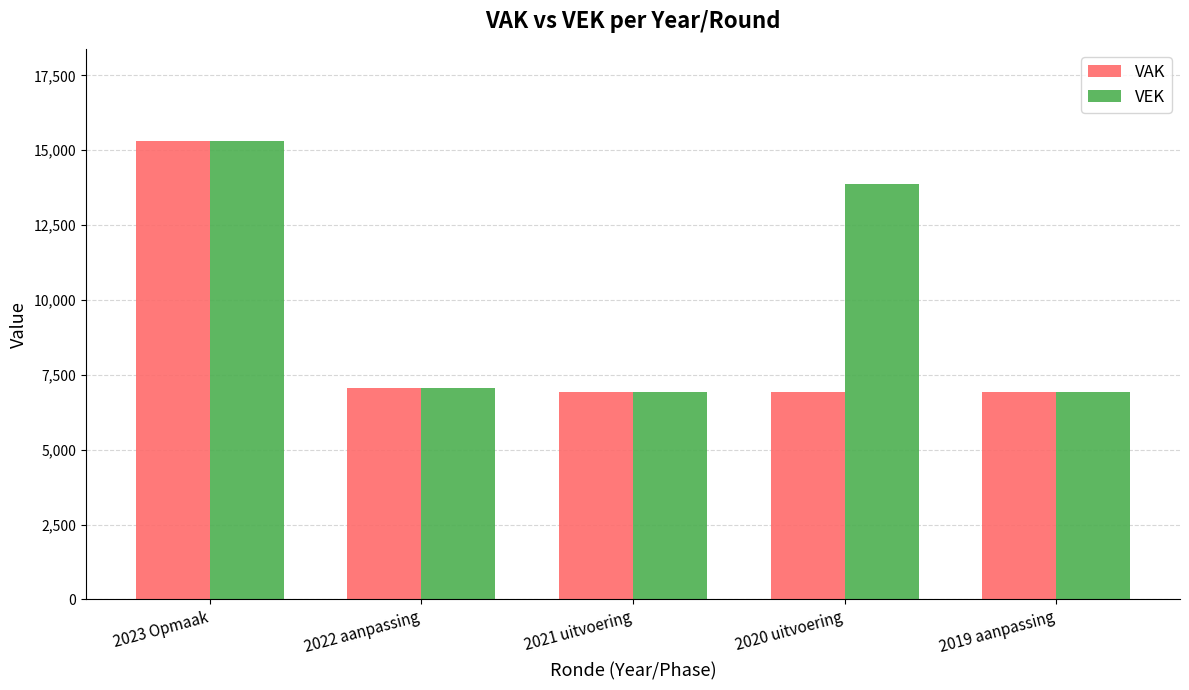

List the series in order of their overall mean, lowest first.

VAK, VEK